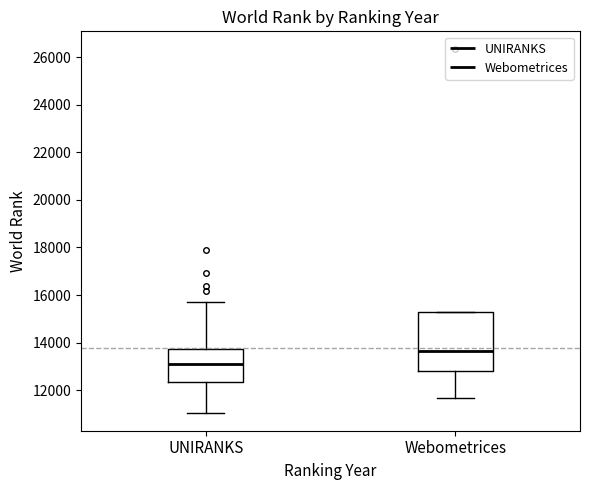

Comparing the boxes themselves (not the whiskers), which one is the tallest?

Webometrices